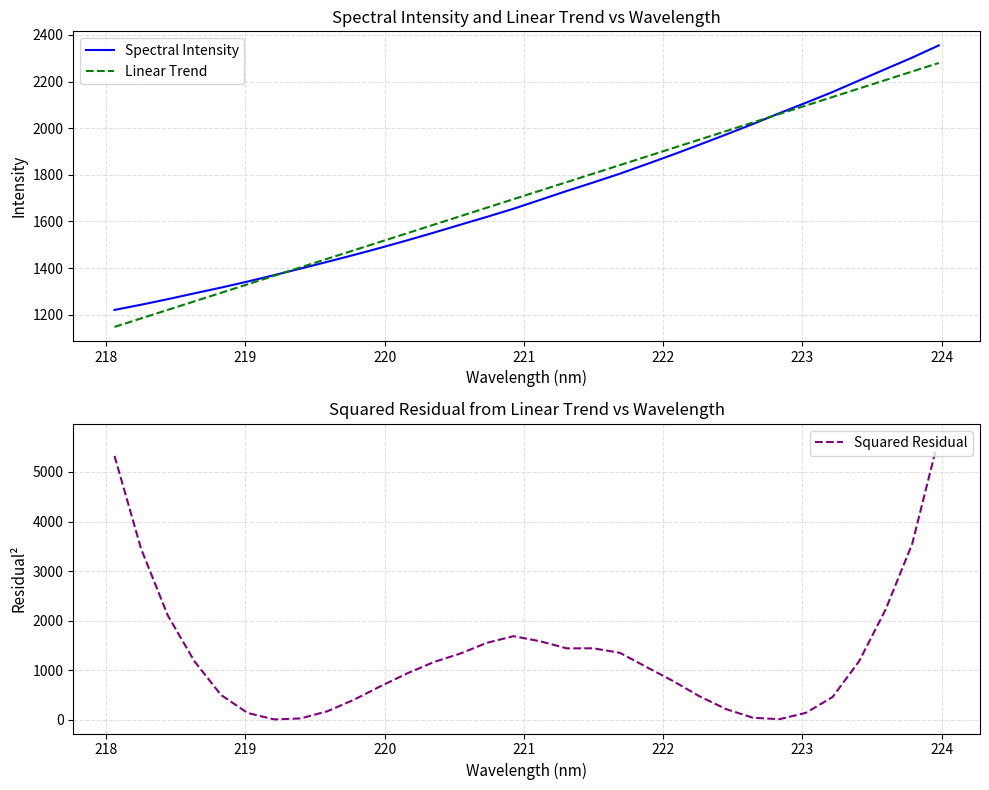

What is the lowest value of the Linear Trend series?

1147.4